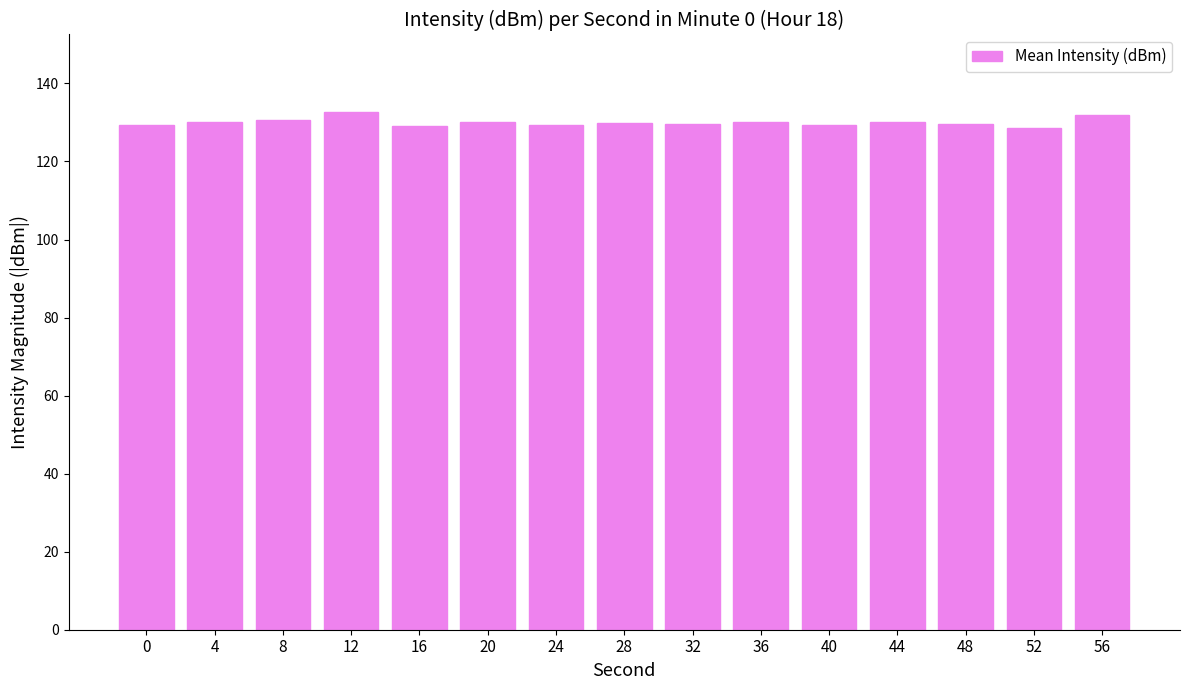

What is the minimum value shown in the chart?

128.6